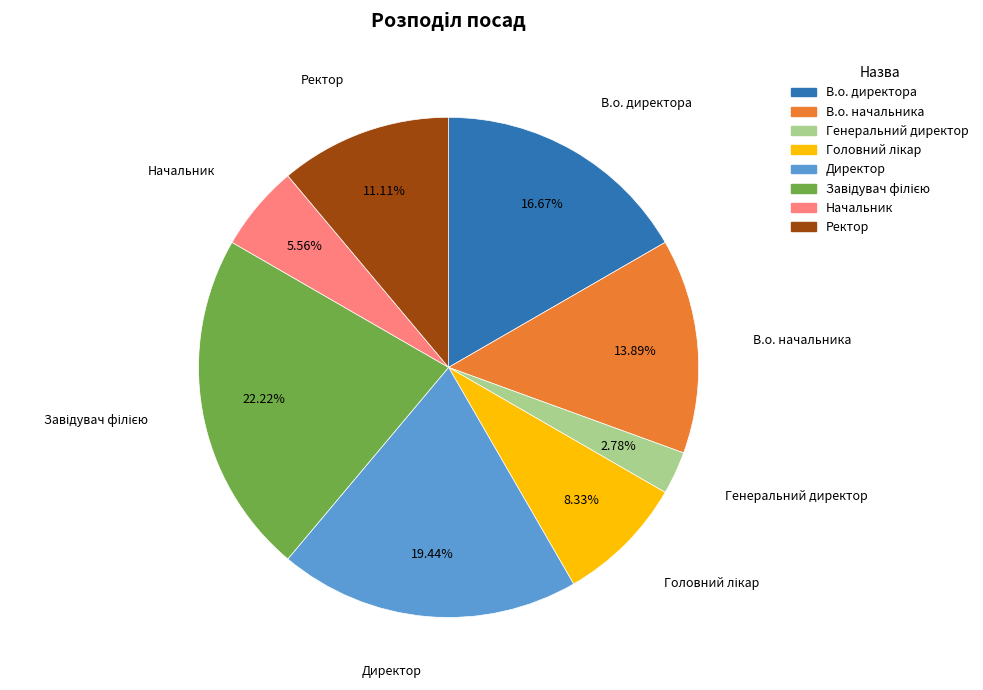

Is the sum of Начальник and Ректор greater than half?

No